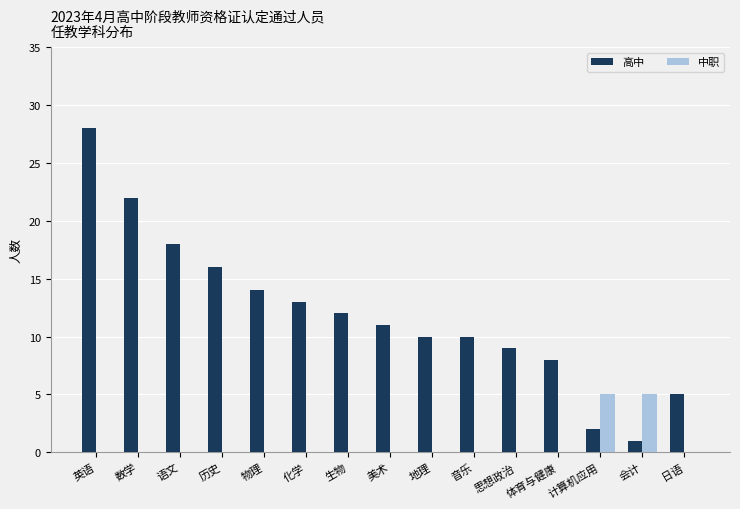

Between 音乐 and 会计, which series saw the biggest shift?

高中